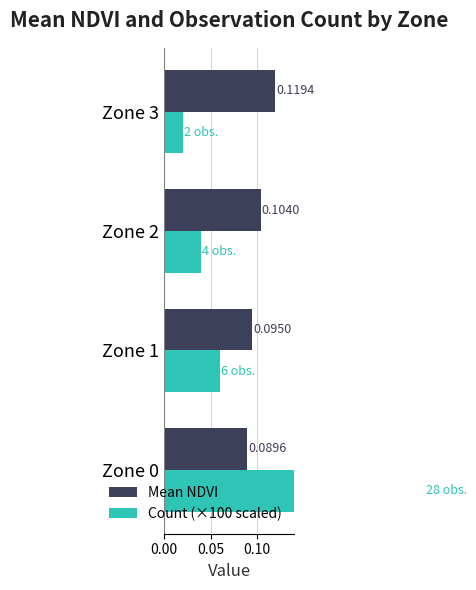

How many data points does each series have?

4